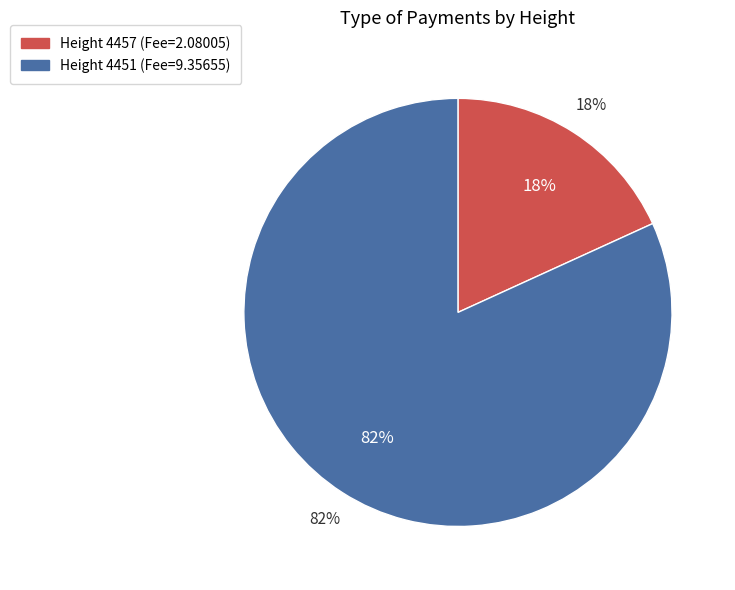

To the nearest percent, what portion does 4451 represent?

82%